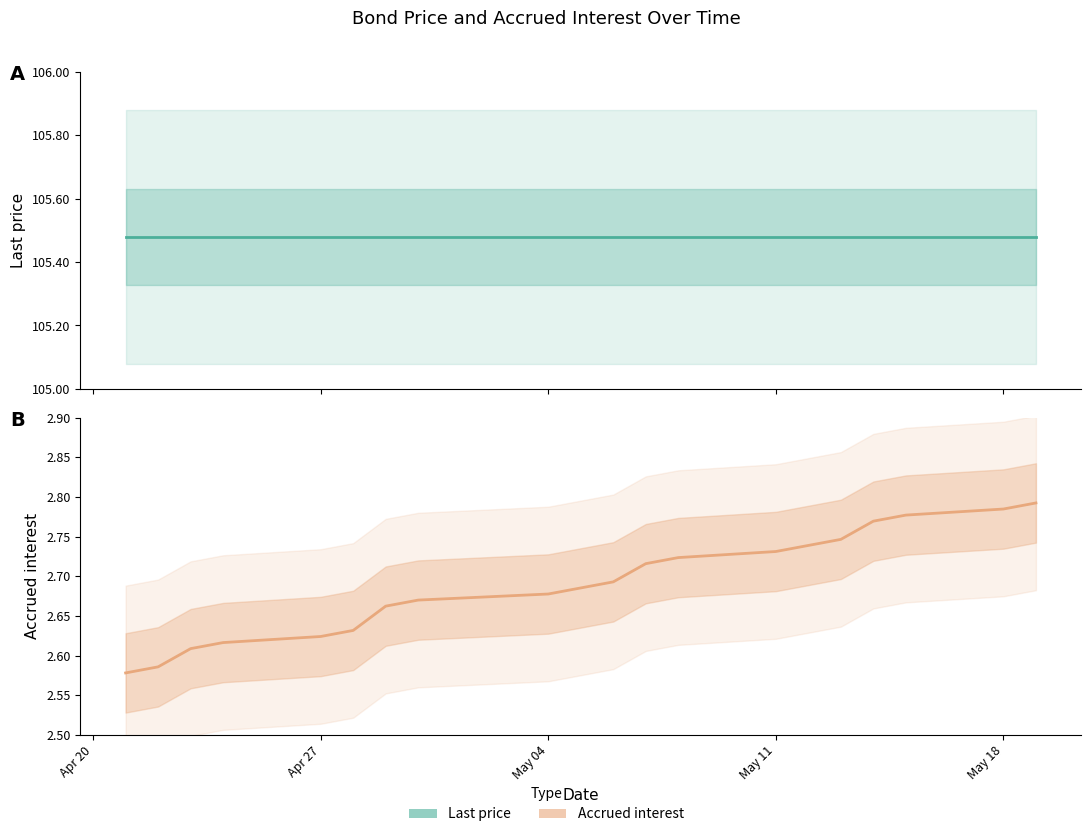

Rank the series by their maximum value, from lowest to highest.

Accrued interest, Last price